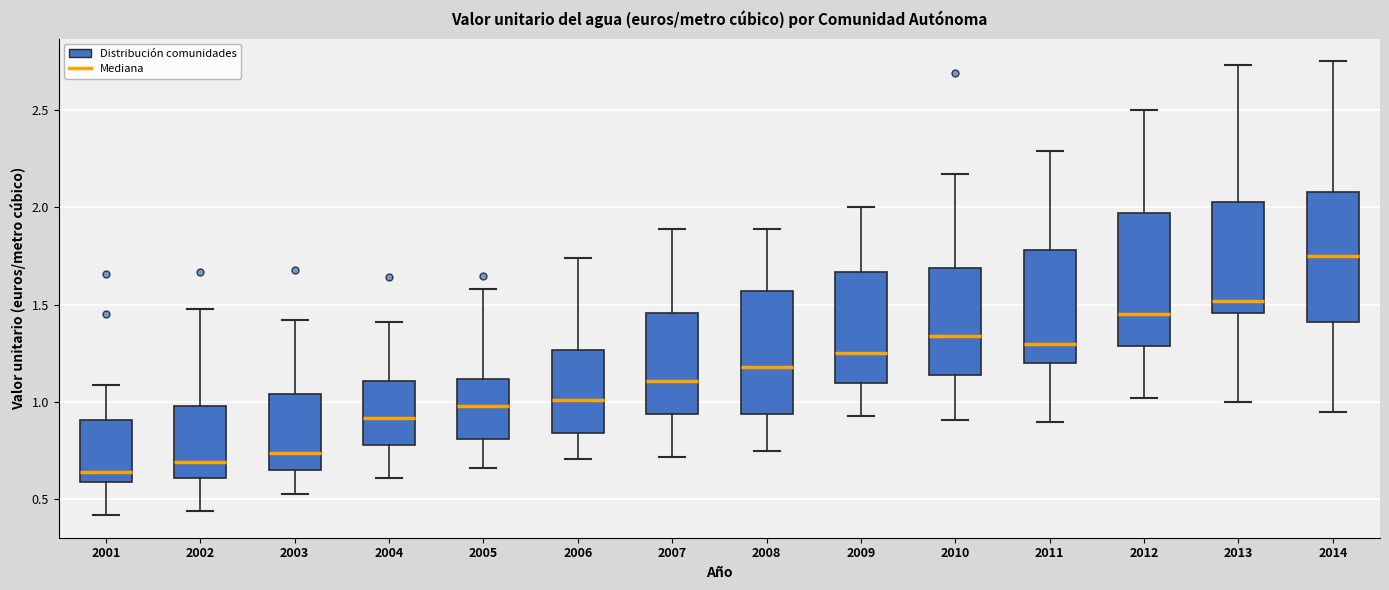

Where is the lower edge of the box at x = 2014 on the y-axis? The values are not printed on the chart, so give them approximately, as read against the axis.

1.40